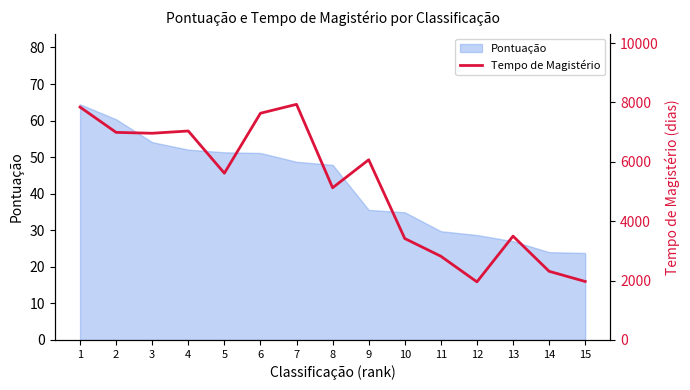

What is the maximum value shown in the chart?

7936